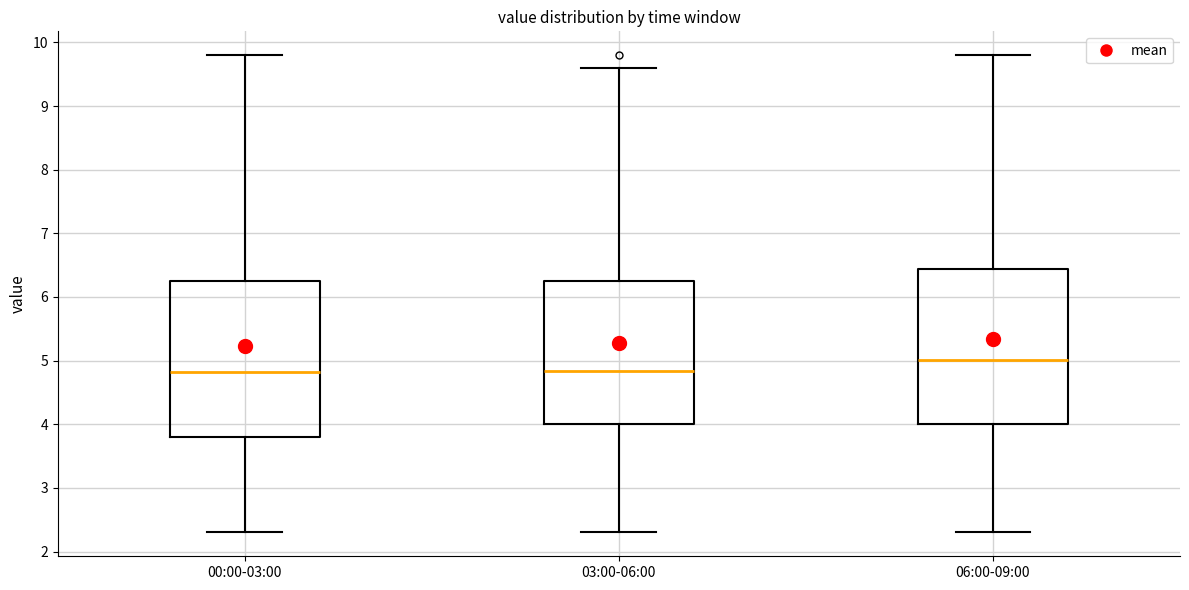

Reading left to right, read every box against the y-axis: the position of its median line, the range the box covers, and the ends of its whiskers. The values are not printed on the chart, so give them approximately, as read against the axis.

00:00-03:00: median 4.8, box 3.8 to 6.2, whiskers 2.3 to 9.8
03:00-06:00: median 4.8, box 4.0 to 6.2, whiskers 2.3 to 9.6
06:00-09:00: median 5.0, box 4.0 to 6.4, whiskers 2.3 to 9.8